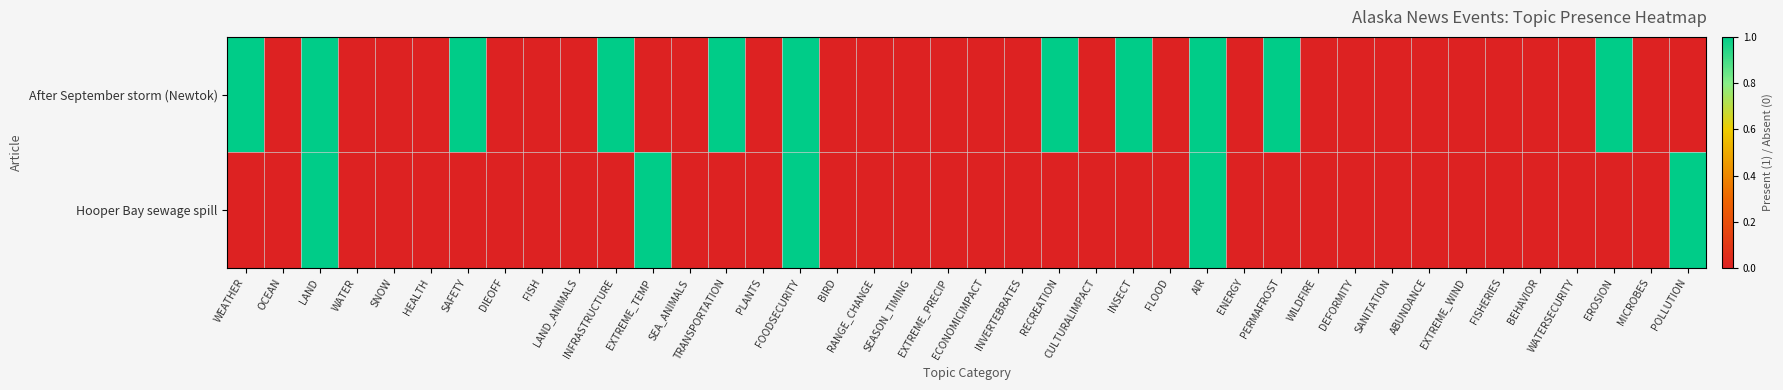

Reading left to right, extract all data points from this chart.

After September storm (Newtok): WEATHER=1	OCEAN=0	LAND=1	WATER=0	SNOW=0	HEALTH=0	SAFETY=1	DIEOFF=0	FISH=0	LAND_ANIMALS=0	INFRASTRUCTURE=1	EXTREME_TEMP=0	SEA_ANIMALS=0	TRANSPORTATION=1	PLANTS=0	FOODSECURITY=1	BIRD=0	RANGE_CHANGE=0	SEASON_TIMING=0	EXTREME_PRECIP=0	ECONOMICIMPACT=0	INVERTEBRATES=0	RECREATION=1	CULTURALIMPACT=0	INSECT=1	FLOOD=0	AIR=1	ENERGY=0	PERMAFROST=1	WILDFIRE=0	DEFORMITY=0	SANITATION=0	ABUNDANCE=0	EXTREME_WIND=0	FISHERIES=0	BEHAVIOR=0	WATERSECURITY=0	EROSION=1	MICROBES=0	POLLUTION=0
Hooper Bay sewage spill: WEATHER=0	OCEAN=0	LAND=1	WATER=0	SNOW=0	HEALTH=0	SAFETY=0	DIEOFF=0	FISH=0	LAND_ANIMALS=0	INFRASTRUCTURE=0	EXTREME_TEMP=1	SEA_ANIMALS=0	TRANSPORTATION=0	PLANTS=0	FOODSECURITY=1	BIRD=0	RANGE_CHANGE=0	SEASON_TIMING=0	EXTREME_PRECIP=0	ECONOMICIMPACT=0	INVERTEBRATES=0	RECREATION=0	CULTURALIMPACT=0	INSECT=0	FLOOD=0	AIR=1	ENERGY=0	PERMAFROST=0	WILDFIRE=0	DEFORMITY=0	SANITATION=0	ABUNDANCE=0	EXTREME_WIND=0	FISHERIES=0	BEHAVIOR=0	WATERSECURITY=0	EROSION=0	MICROBES=0	POLLUTION=1